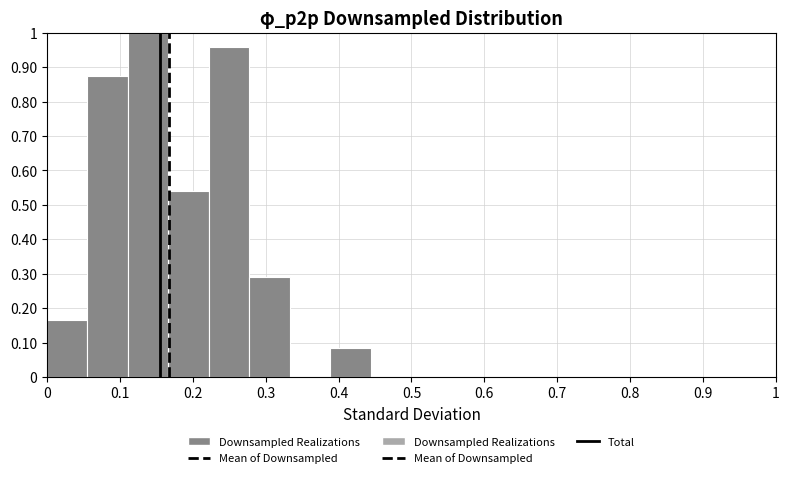

What is the height of the bar covering 0.06 to 0.11 on the x-axis? Neither the bar edges nor the heights are printed on the chart, so give them approximately, as read against the axes.

0.88